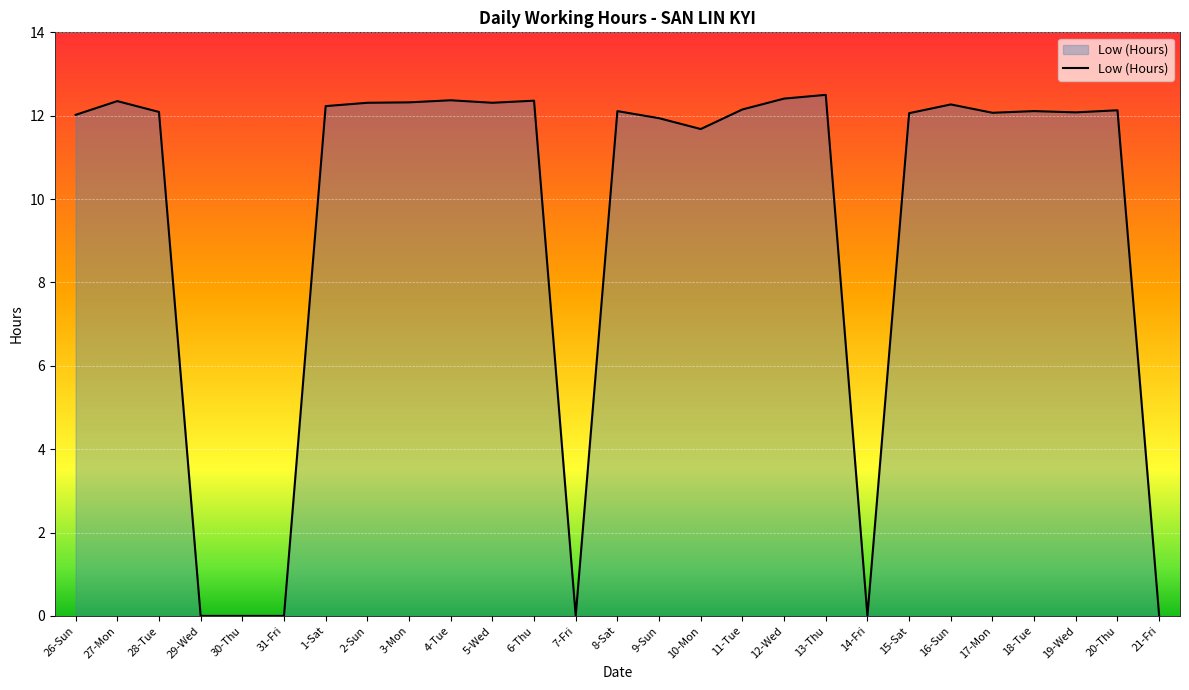

What position from the right is 1-Sat?

21